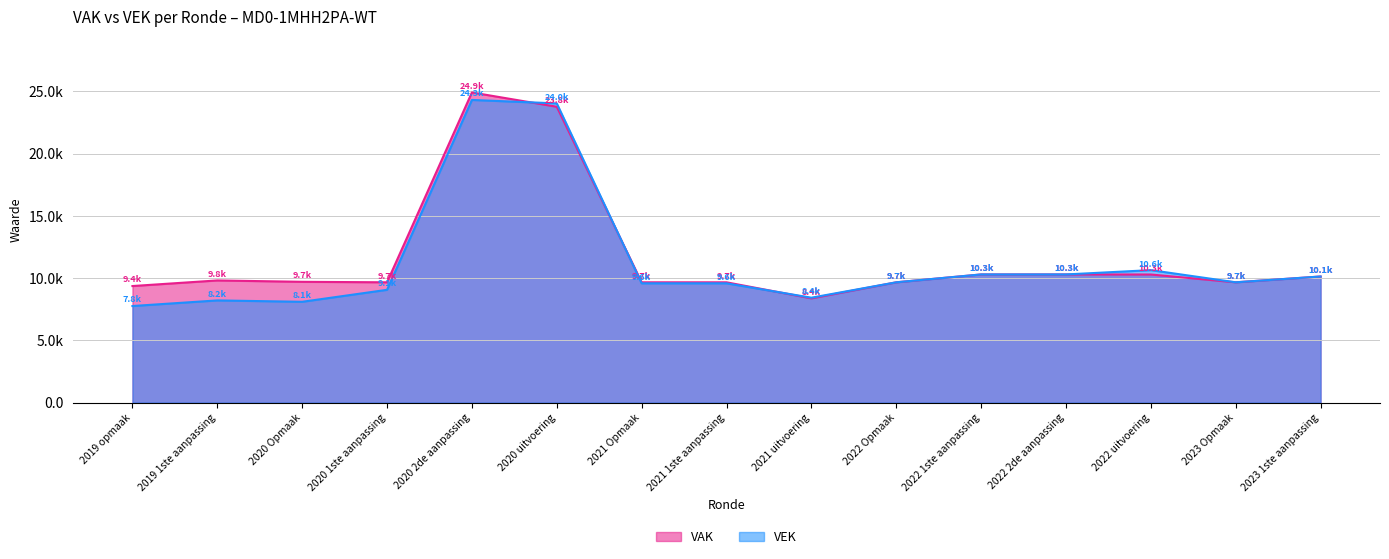

Which series changed the most between 2020 uitvoering and 2022 uitvoering?

VAK